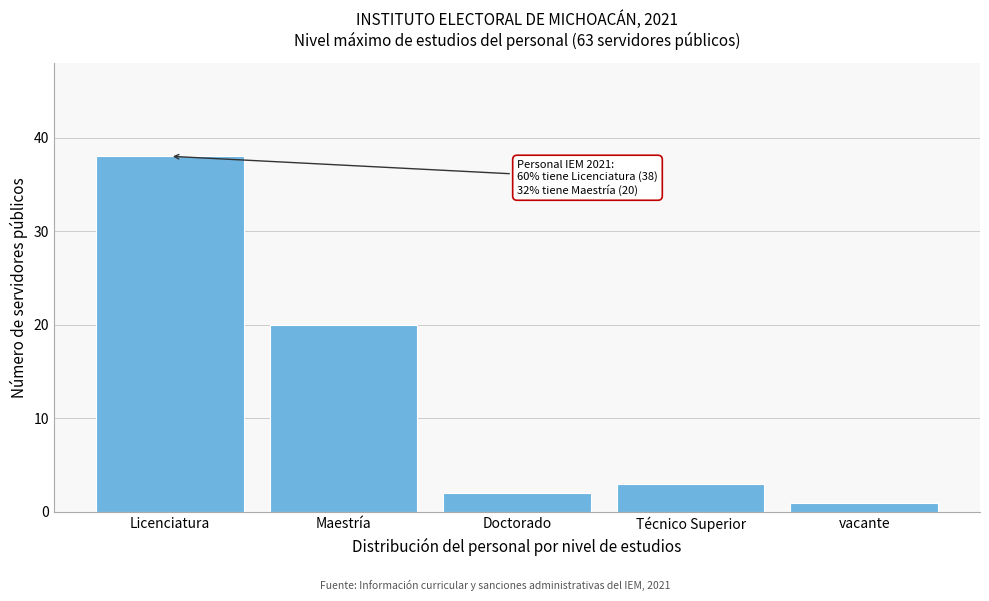

Reading left to right, list all the values displayed in this chart.

38	20	2	3	1